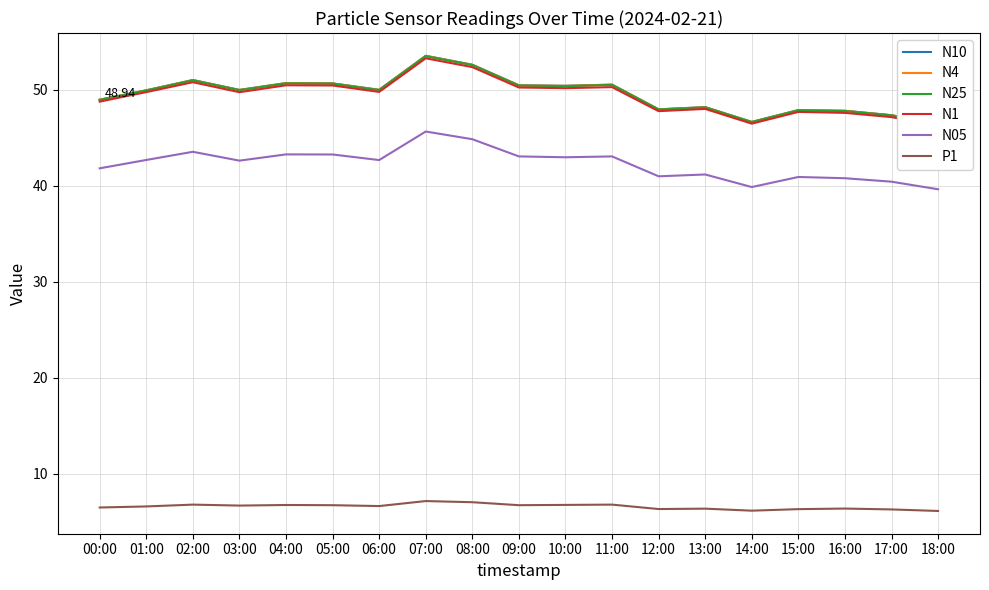

What is the total value across all series at 04:00?

252.4